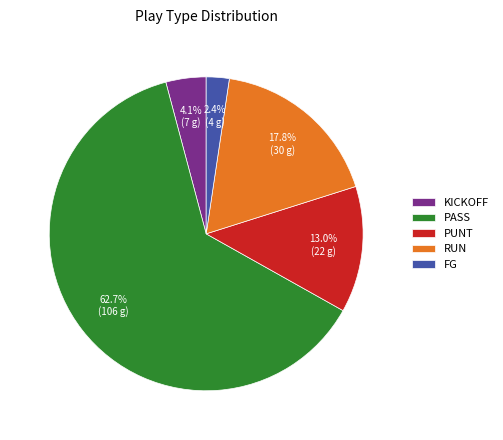

Which category has the biggest portion of the pie?

PASS